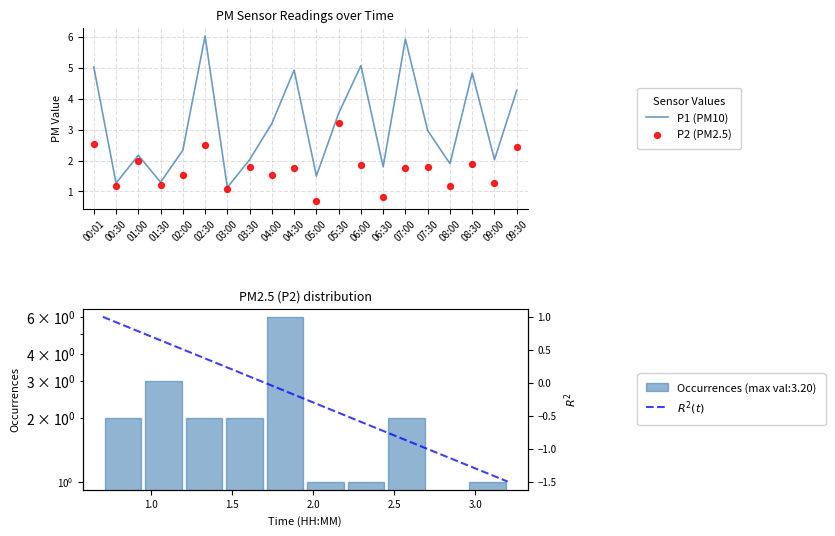

Which series has the largest total across all categories?

P1